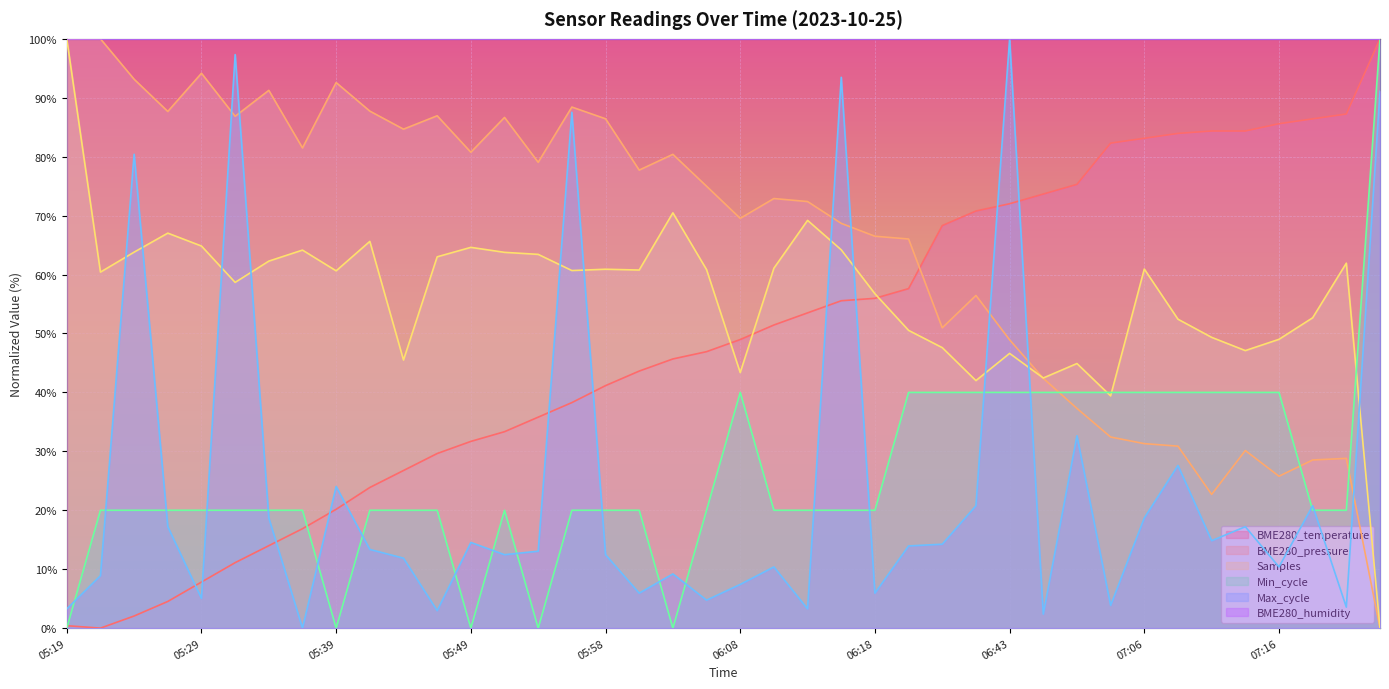

What is the ratio of the value at 05:29 to the value at 06:38?

0.1